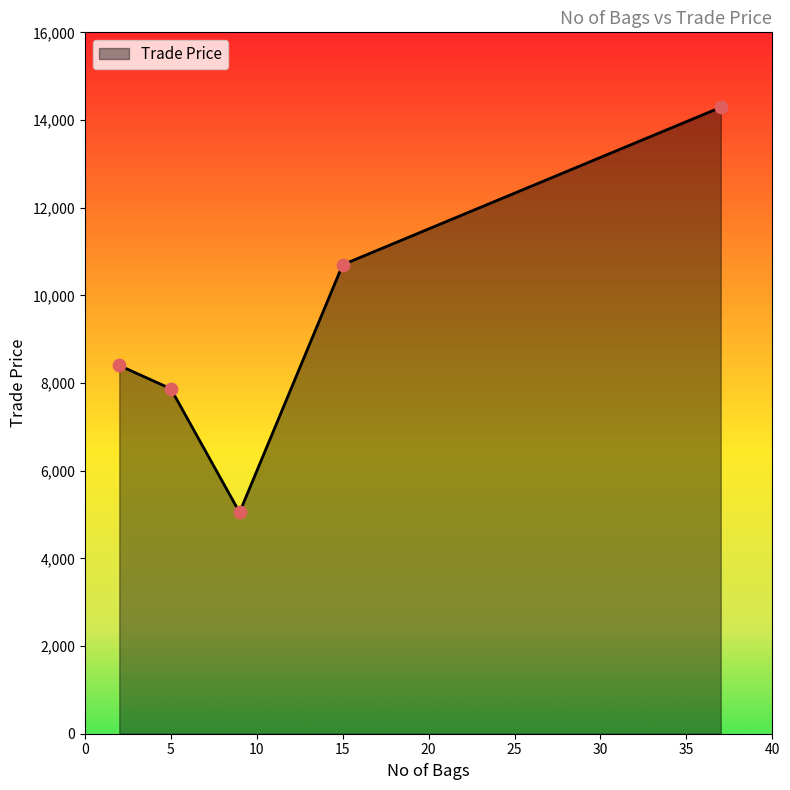

True or false: there are more than 0 points higher than both neighbors.

False